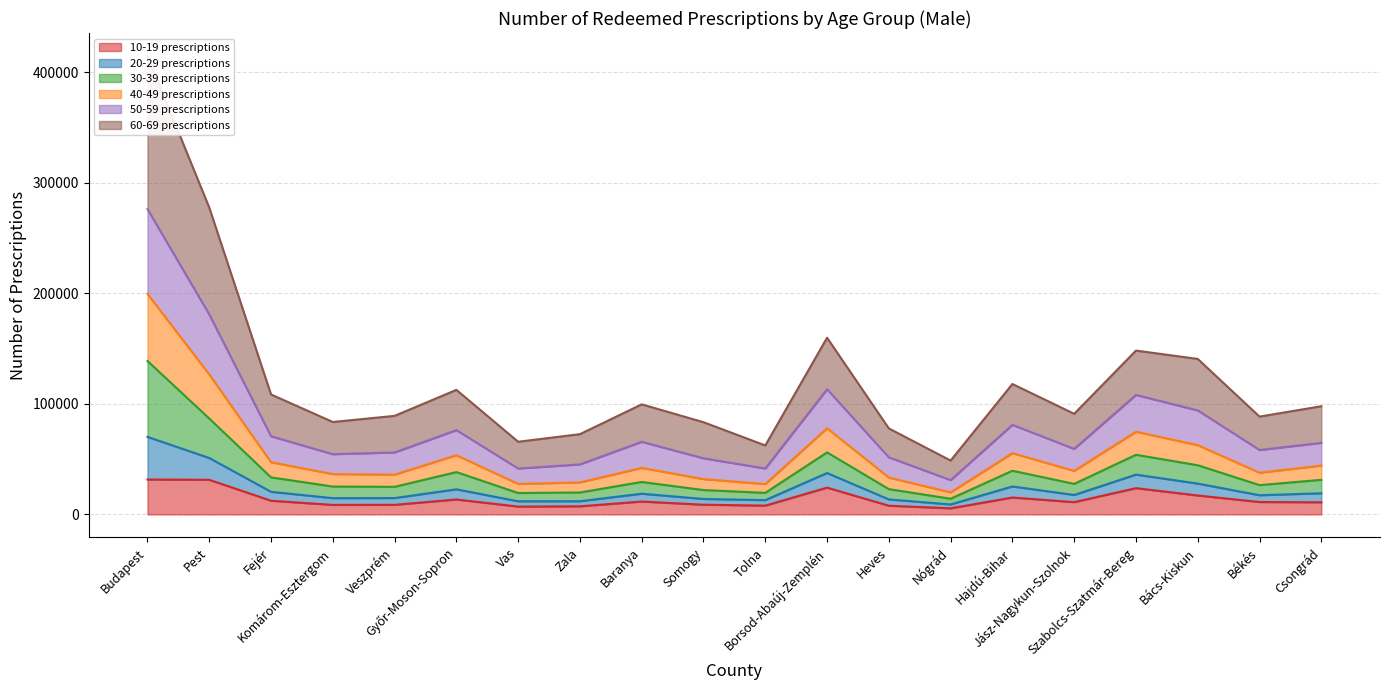

What is the maximum value for 10-19 prescriptions?

31616